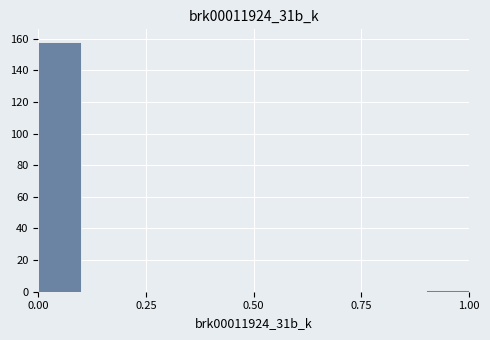

Read against the x-axis, roughly where is the centre of the tallest bar?

0.05